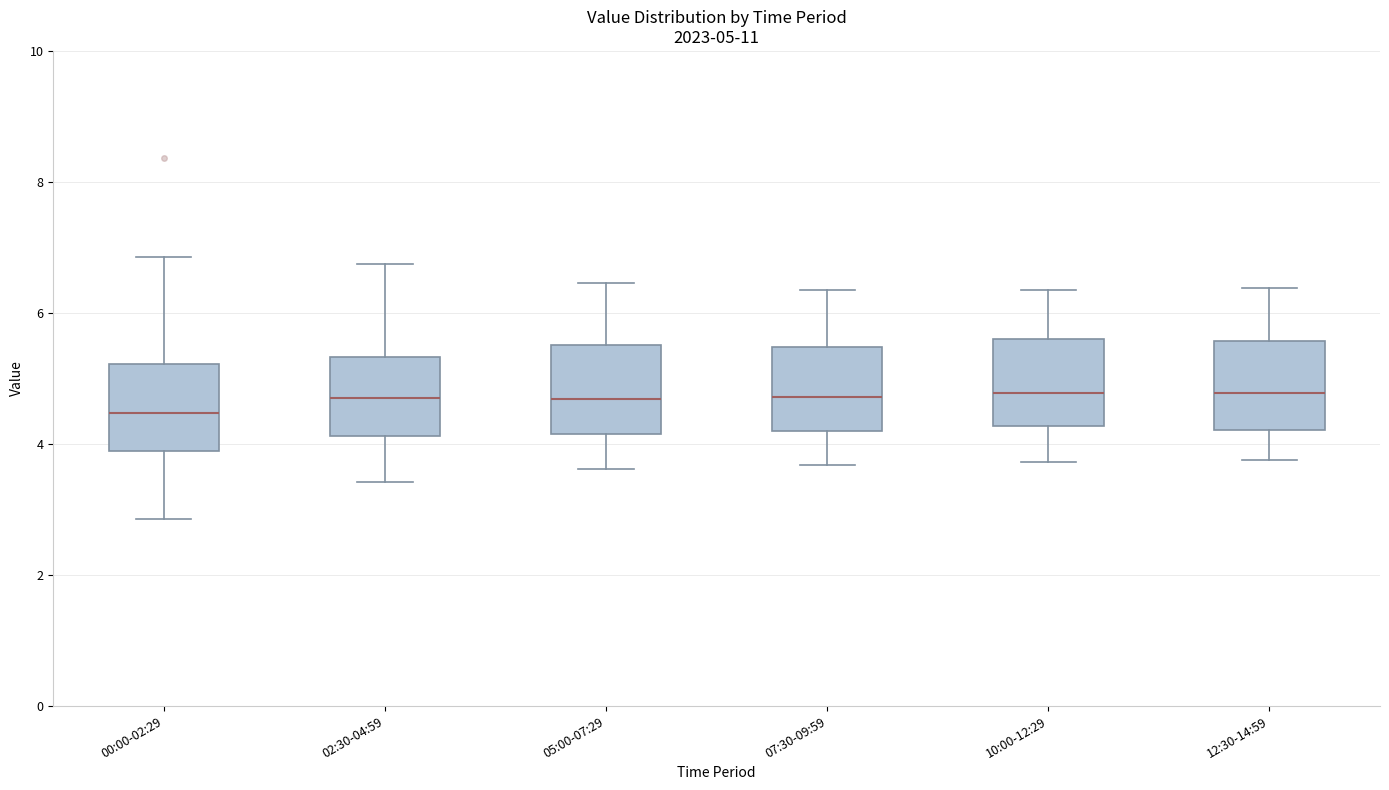

Which box has the lowest median line?

00:00-02:29